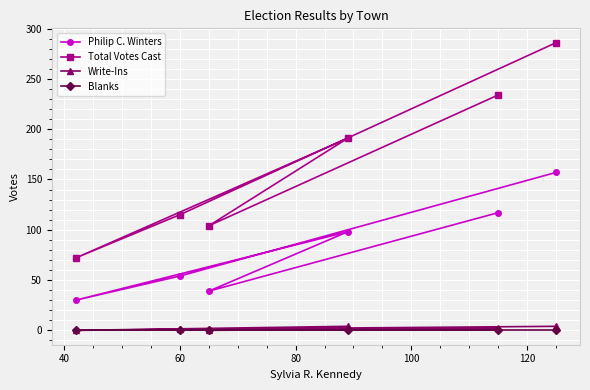

Reading left to right, transcribe all the data shown in this chart.

Philip C. Winters: 117	39	98	30	54	157
Total Votes Cast: 234	104	191	72	115	286
Write-Ins: 2	0	4	0	1	4
Blanks: 0	0	0	0	0	0